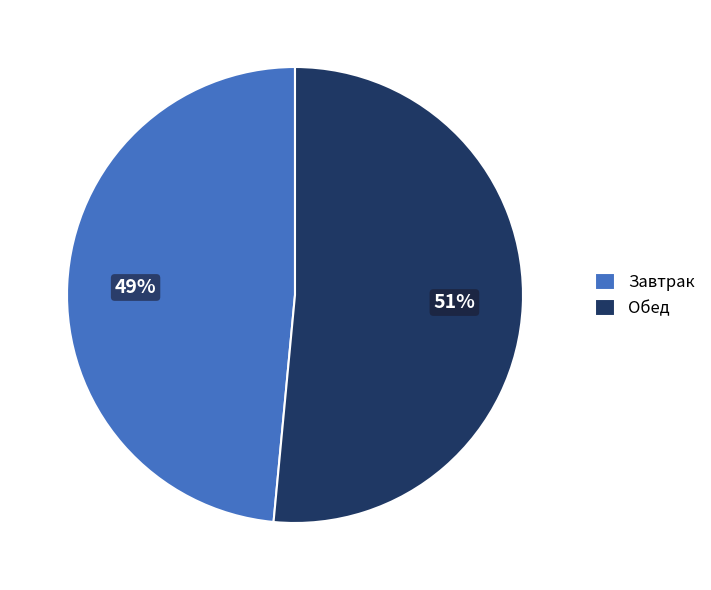

Which category has the biggest portion of the pie?

Обед